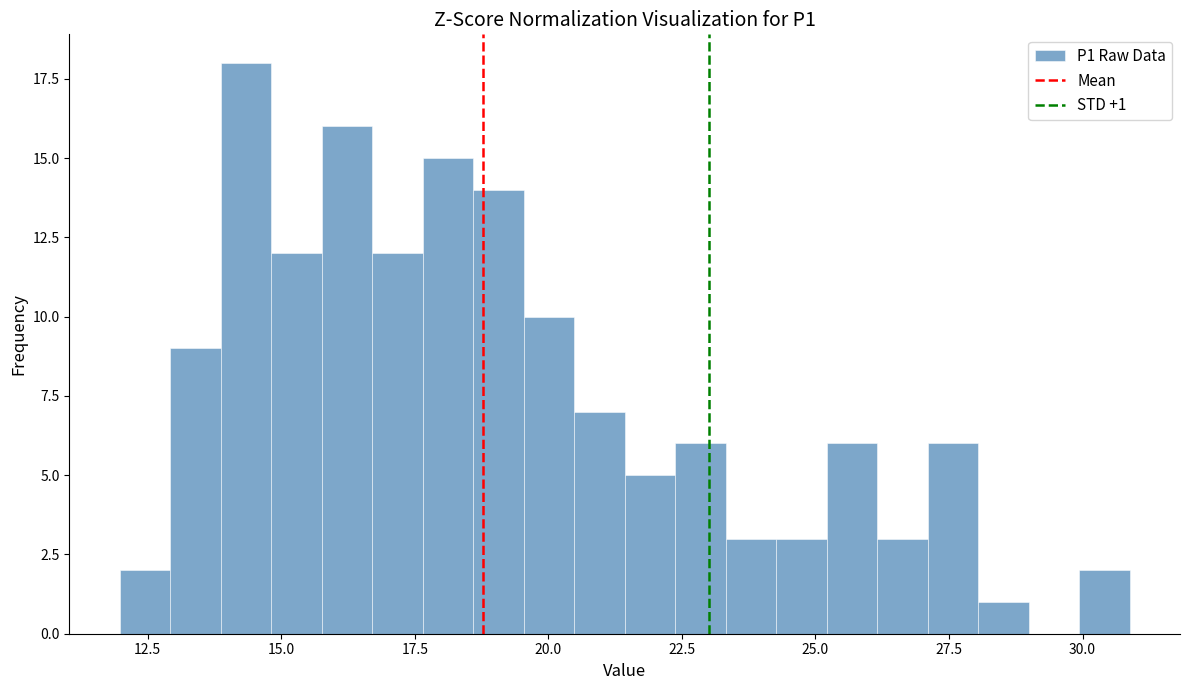

Around what value on the x-axis is the tallest bar? Give the approximate position of its centre, as read against the axis.

14.5